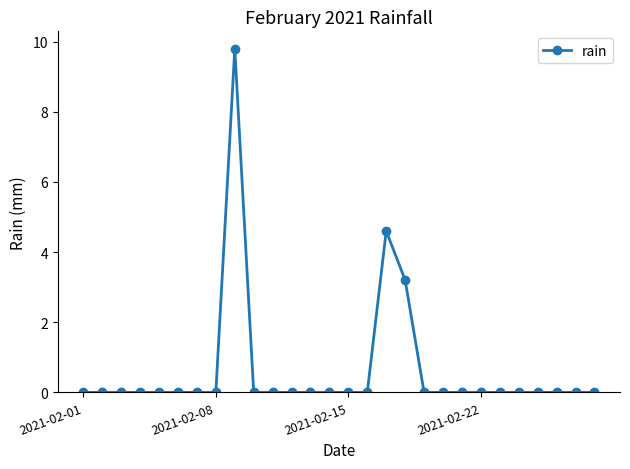

What is the average value?

0.6